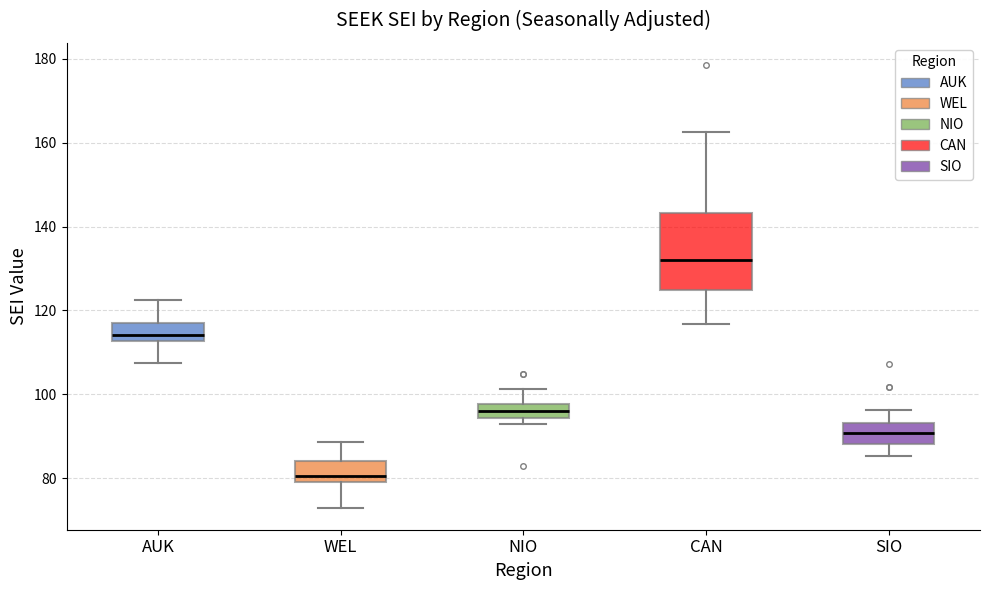

Reading left to right, read every box against the y-axis: the position of its median line, the range the box covers, and the ends of its whiskers. The values are not printed on the chart, so give them approximately, as read against the axis.

AUK: median 114, box 112 to 118, whiskers 108 to 122
WEL: median 80 (just above the box's lower edge), box 80 to 84, whiskers 72 to 88
NIO: median 96, box 94 to 98, whiskers 92 to 102
CAN: median 132, box 124 to 144, whiskers 116 to 162
SIO: median 90, box 88 to 94, whiskers 86 to 96